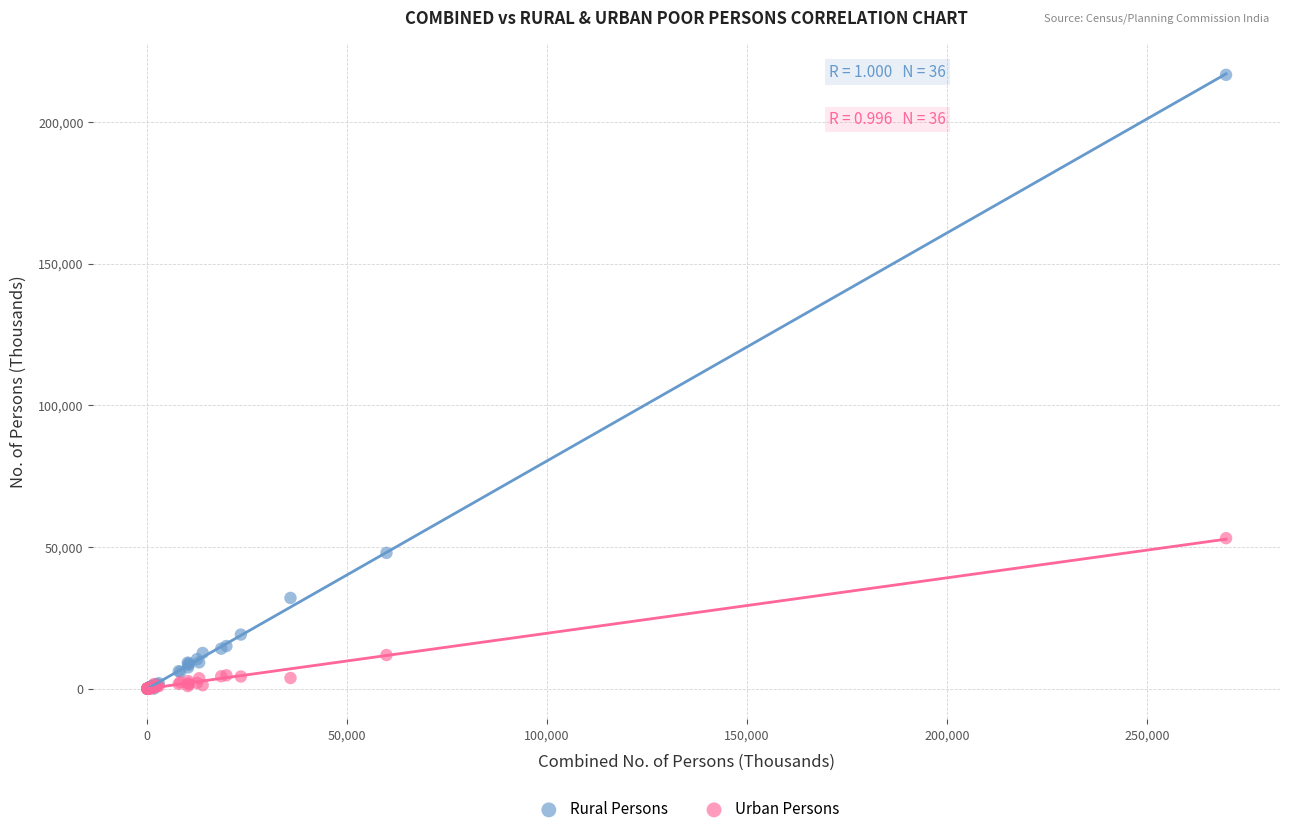

Across all series, what Y value is closest to 108329?

53125